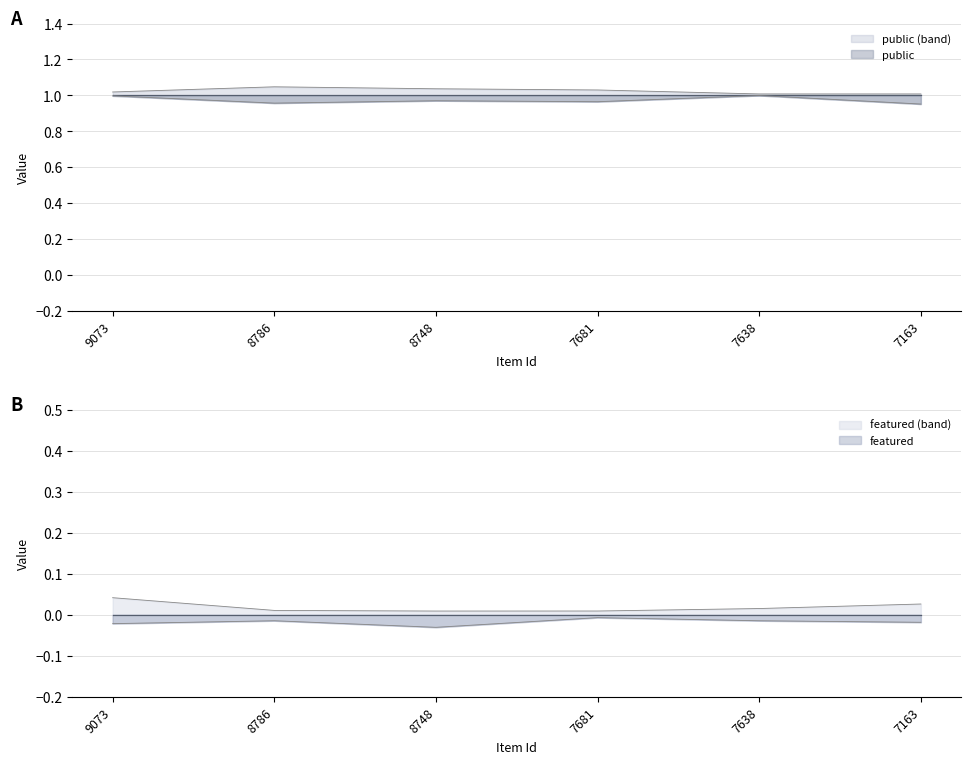

What is the value of the public point at the 3rd from the left?

1